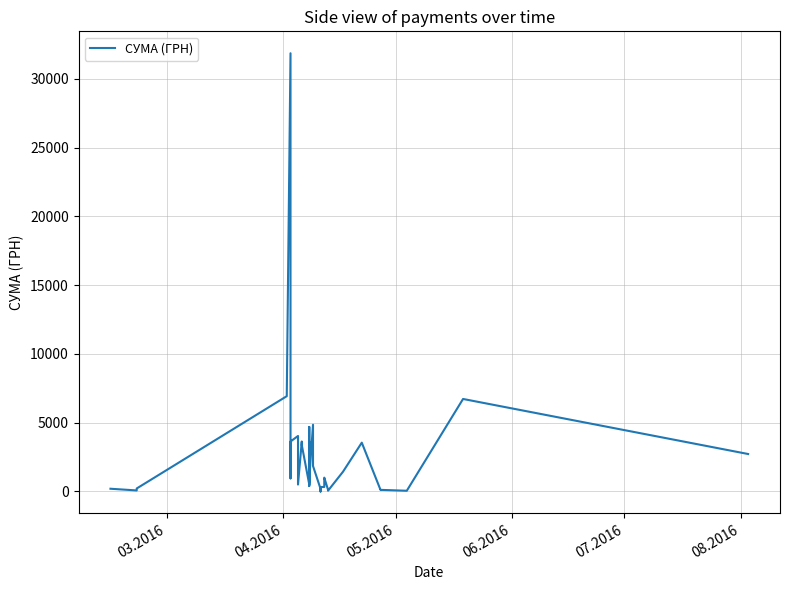

How many values are above zero?

39